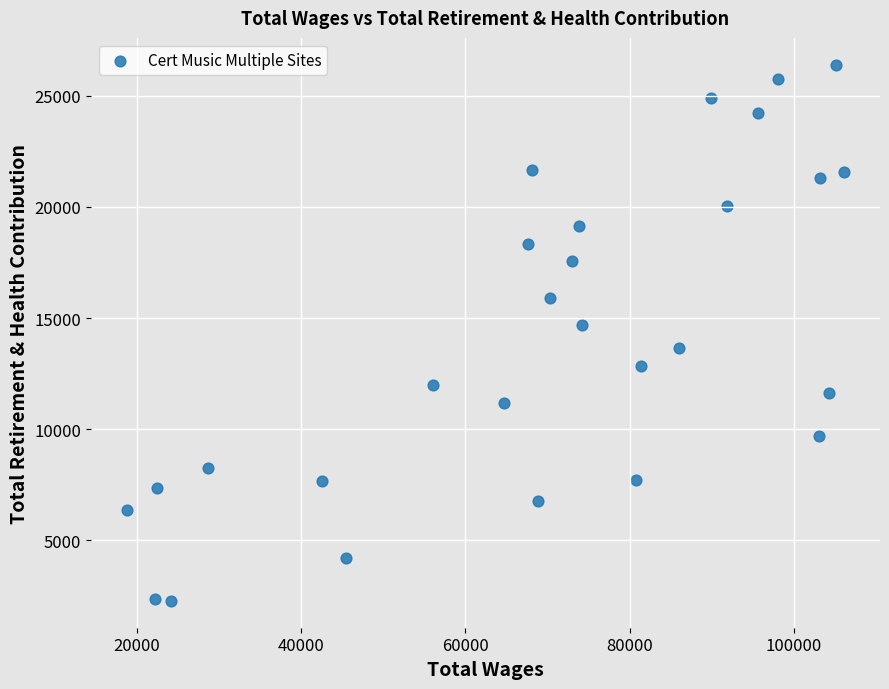

What Y value in the scatter plot is closest to 14338?

14686